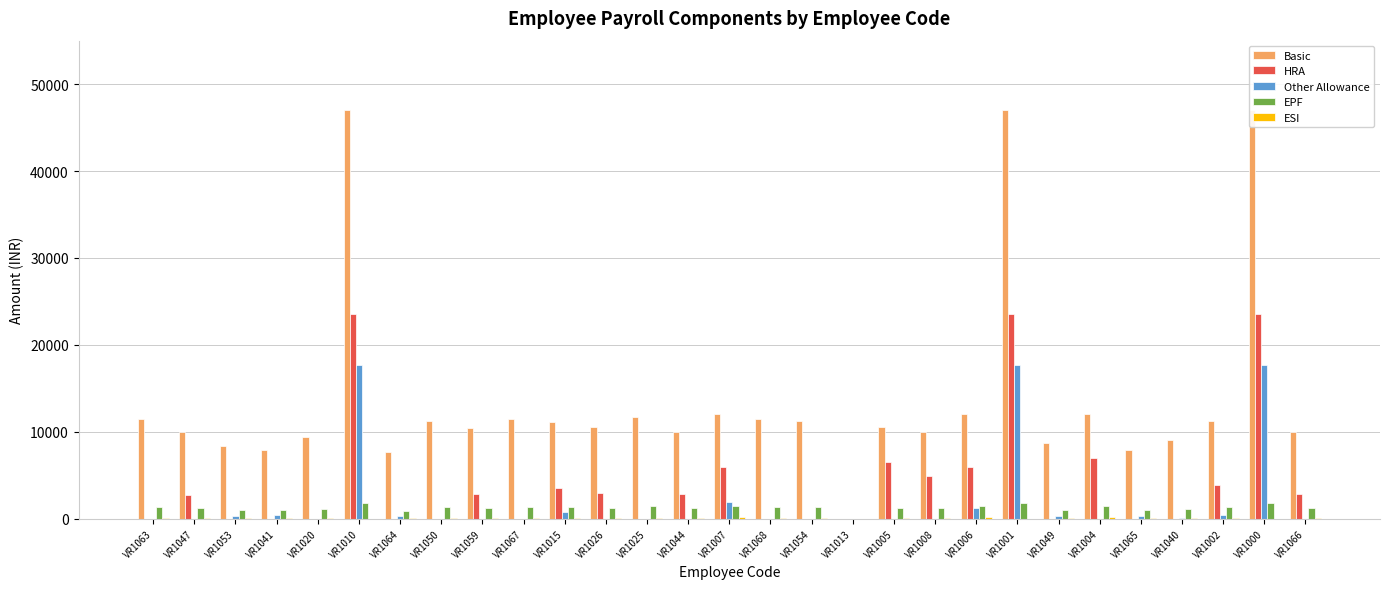

At which label is EPF closest to 900?

VR1064